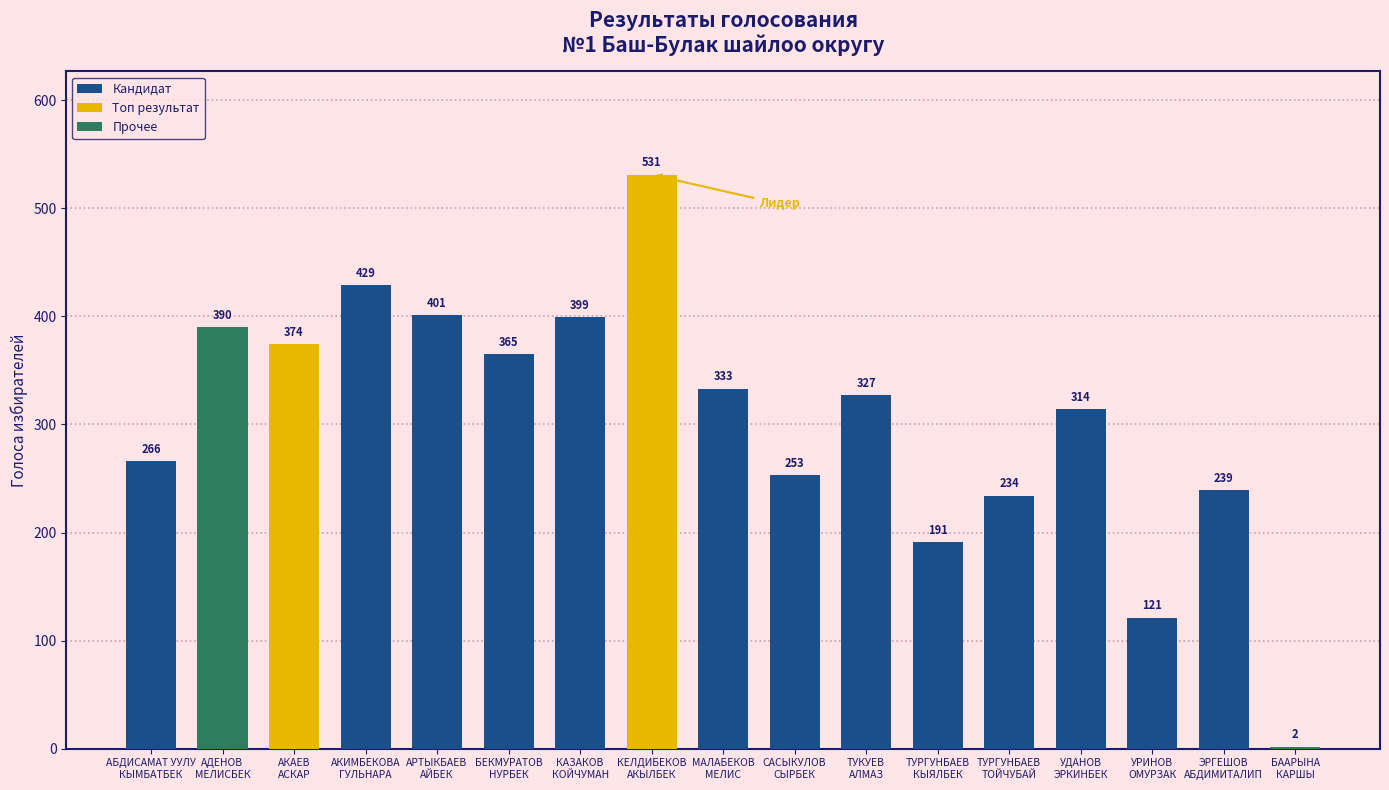

What is the change in value from АДЕНОВ
МЕЛИСБЕК to АРТЫКБАЕВ
АЙБЕК?

+11